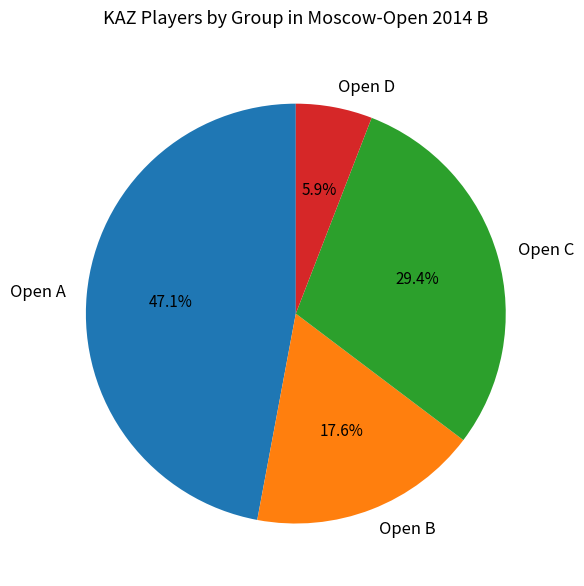

Which slice is the largest?

Open A